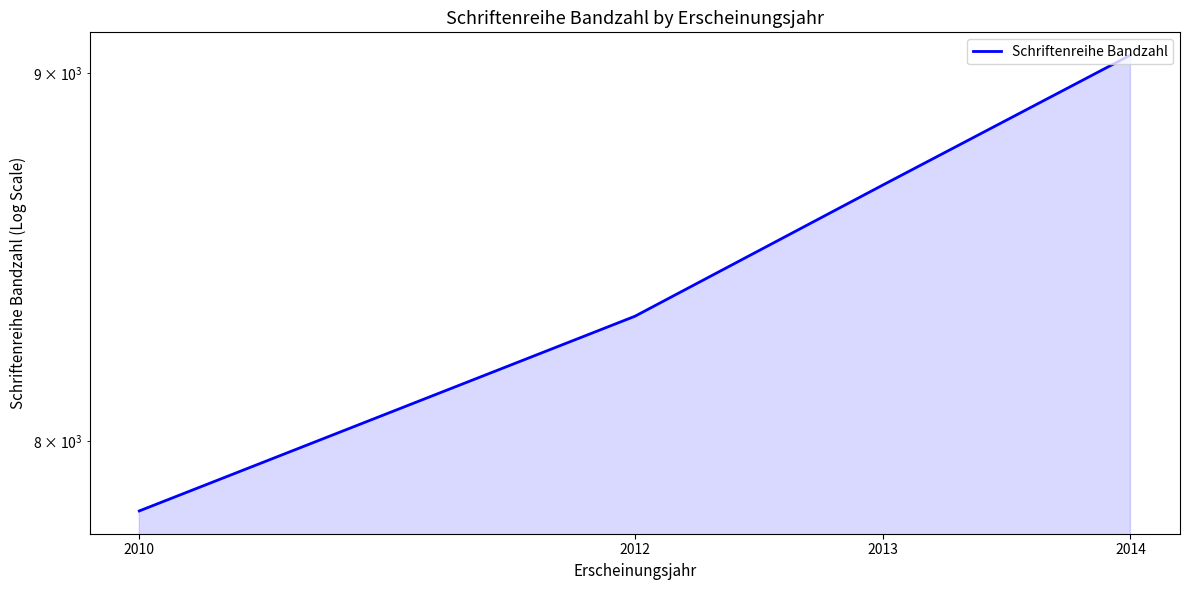

Is it true that the value at 2013 is 5140?

False